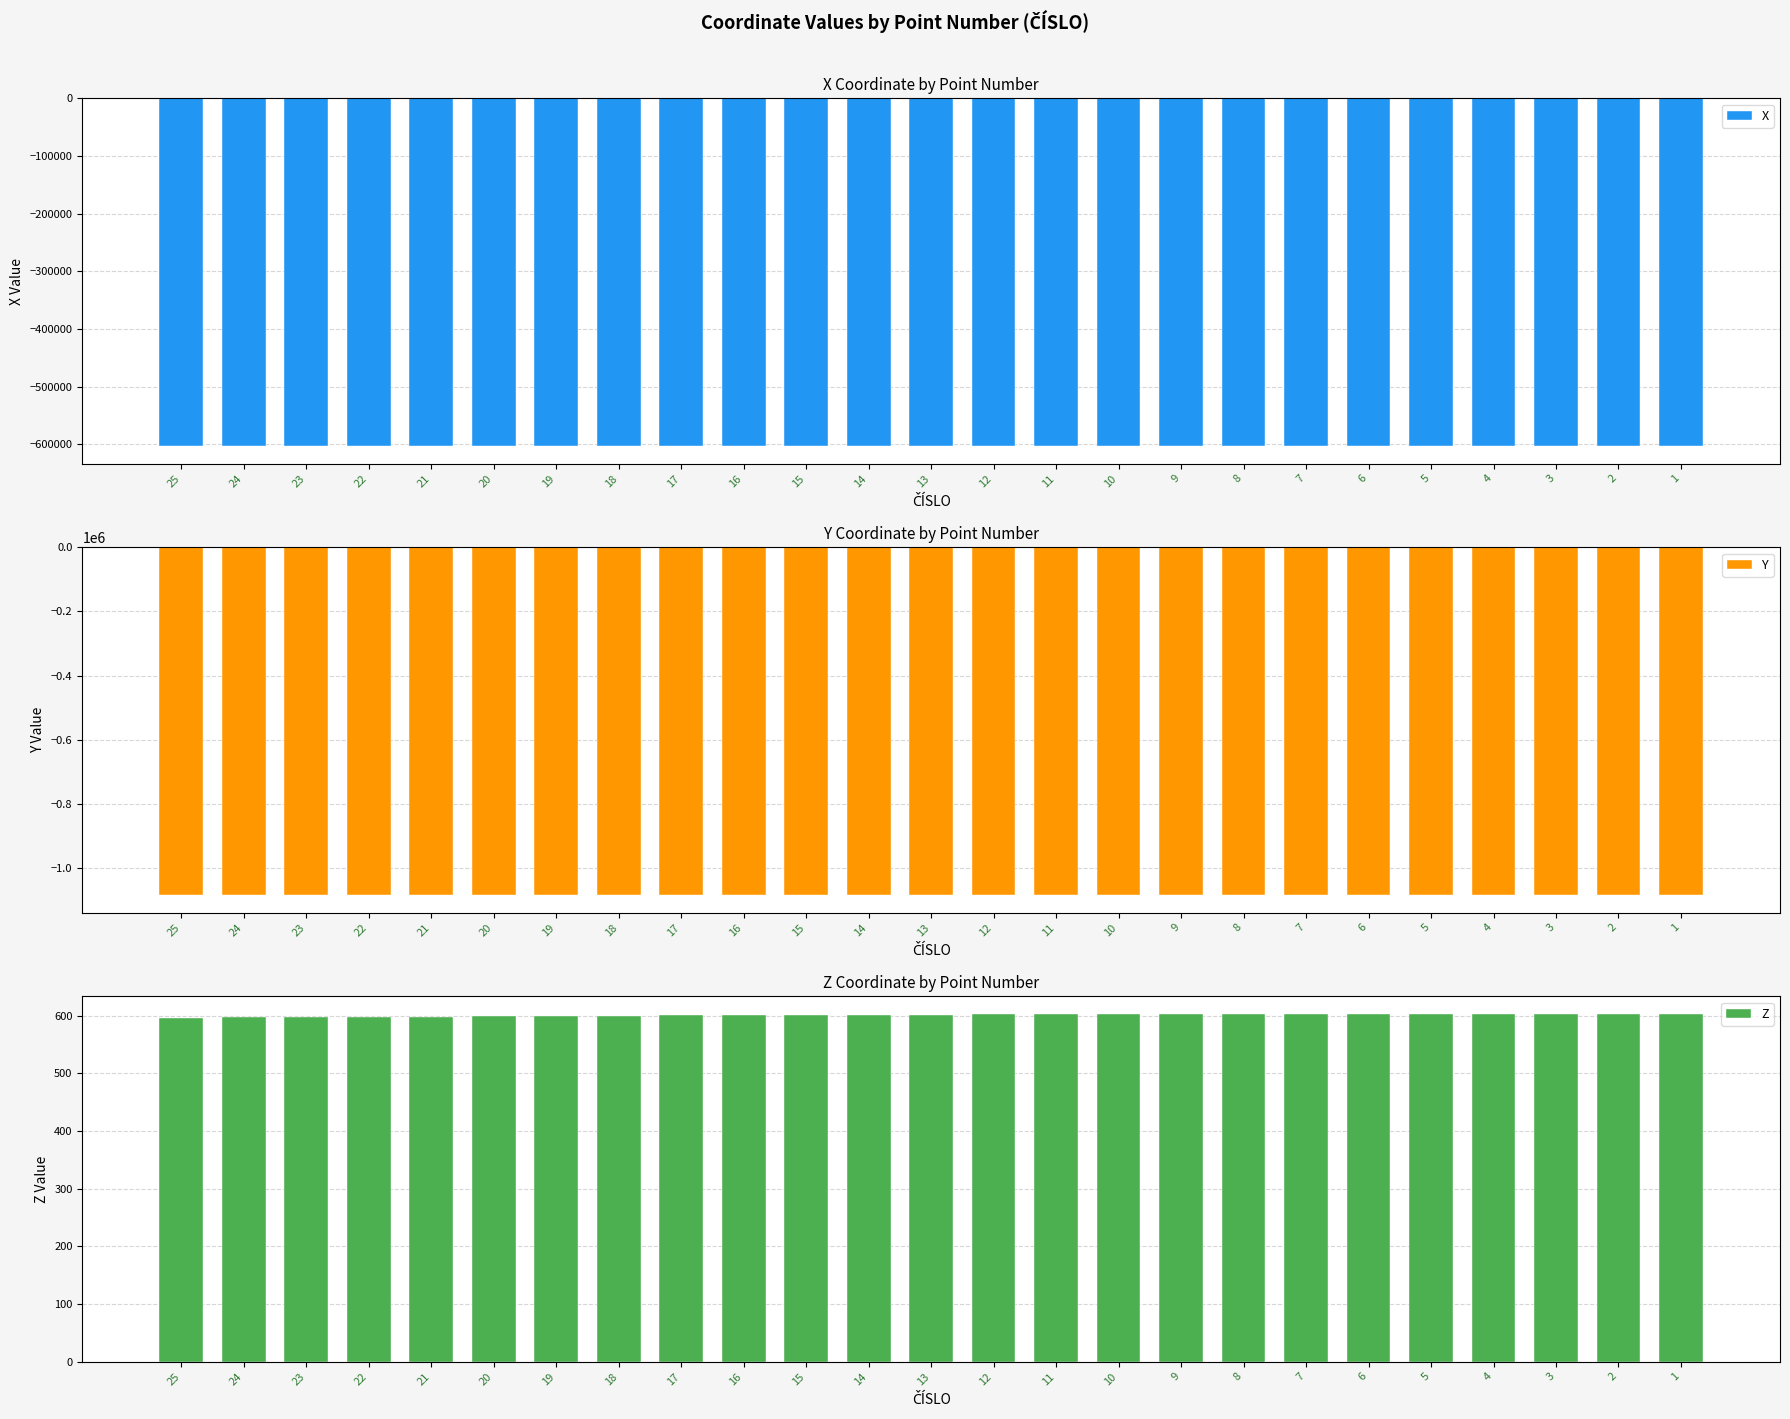

At 13, list the series in order from largest to smallest.

Z, X, Y